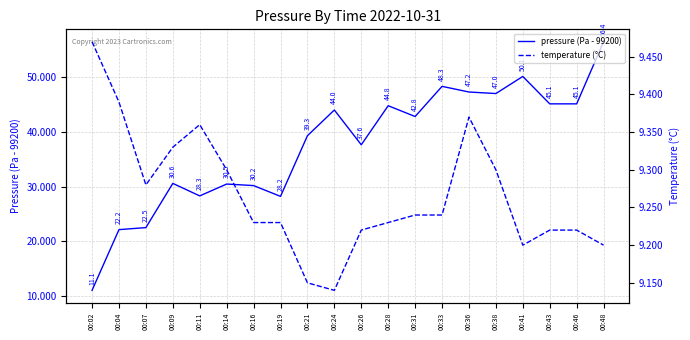

Is it true that temperature (°C) equals 3.7 at 00:24?

False